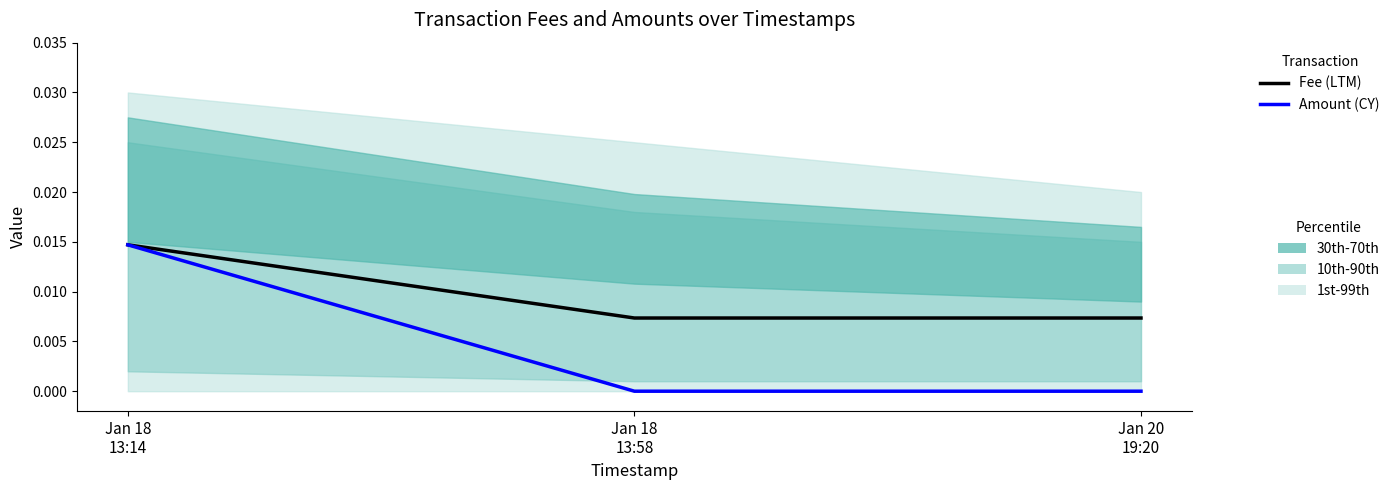

How many values in the Amount (CY) series exceed 0?

1